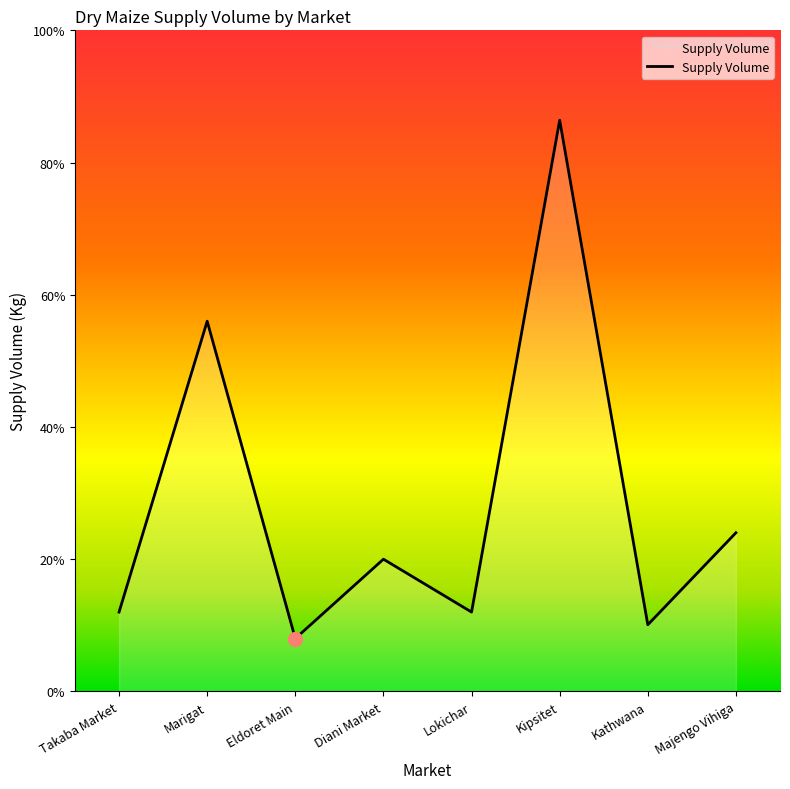

True or false: the data shows 8851 at Diani Market.

False